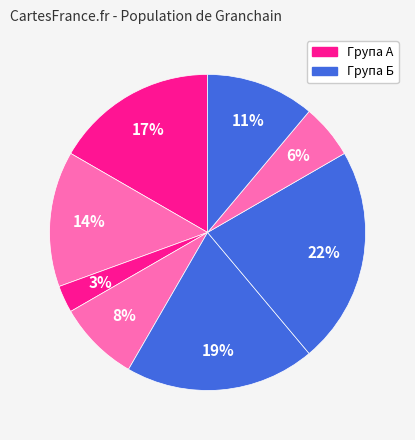

How many slices are in this pie chart?

8